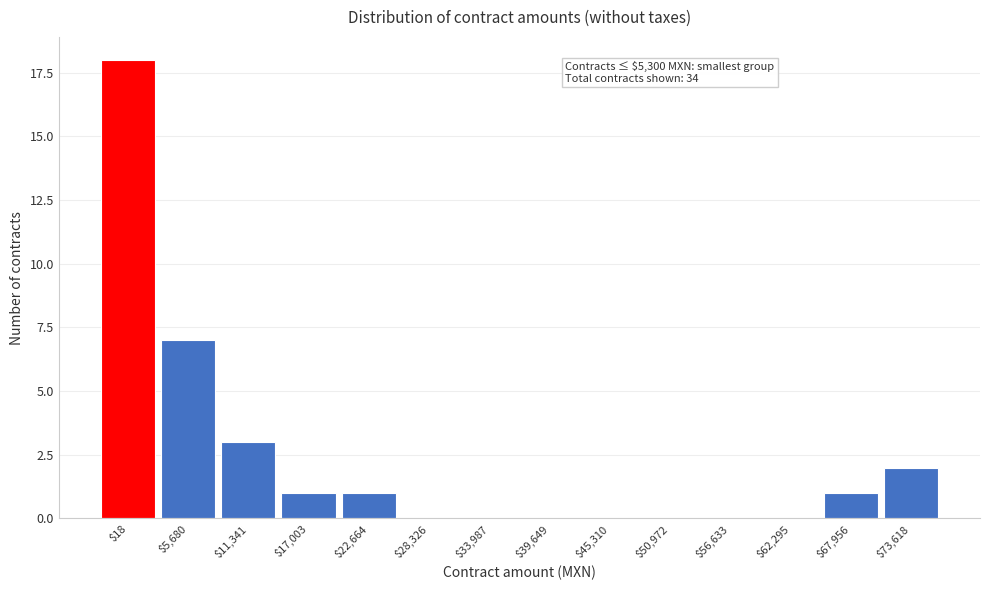

The chart shows a value of 7 at $33,987. True or false?

False